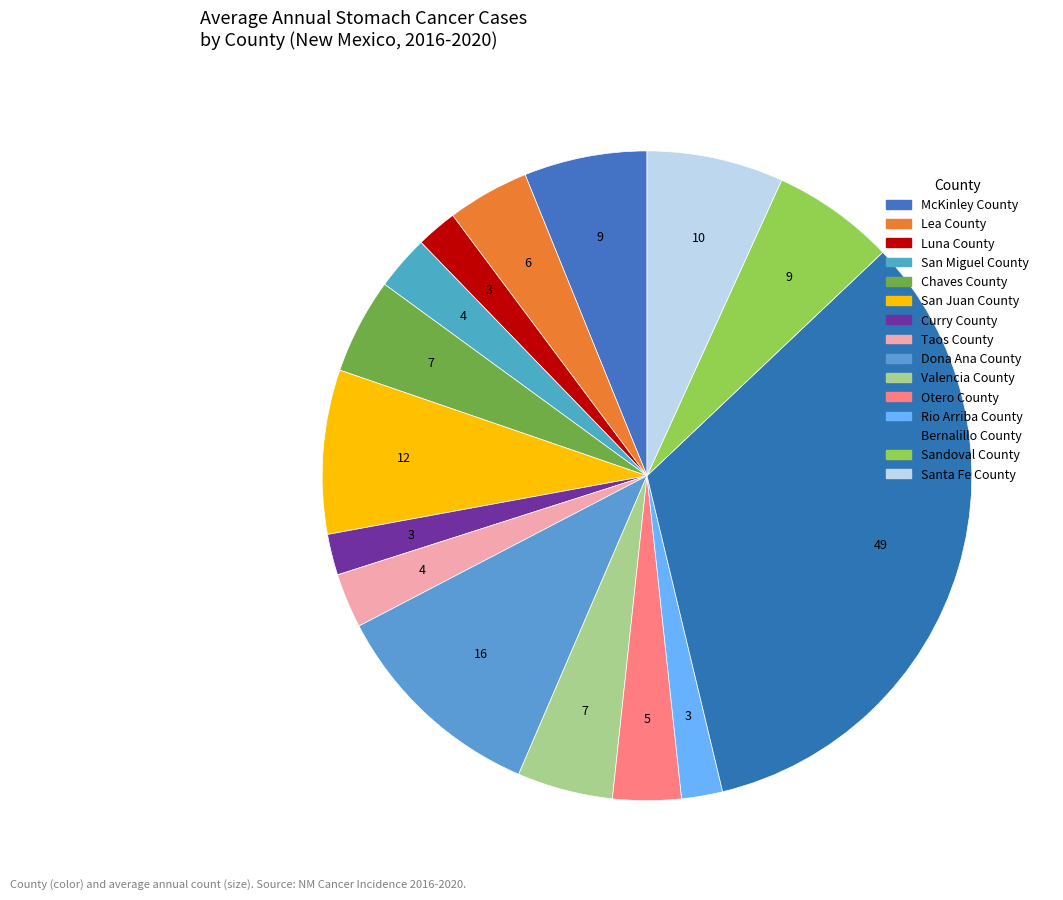

What portion of the pie excludes McKinley County?

93.9%